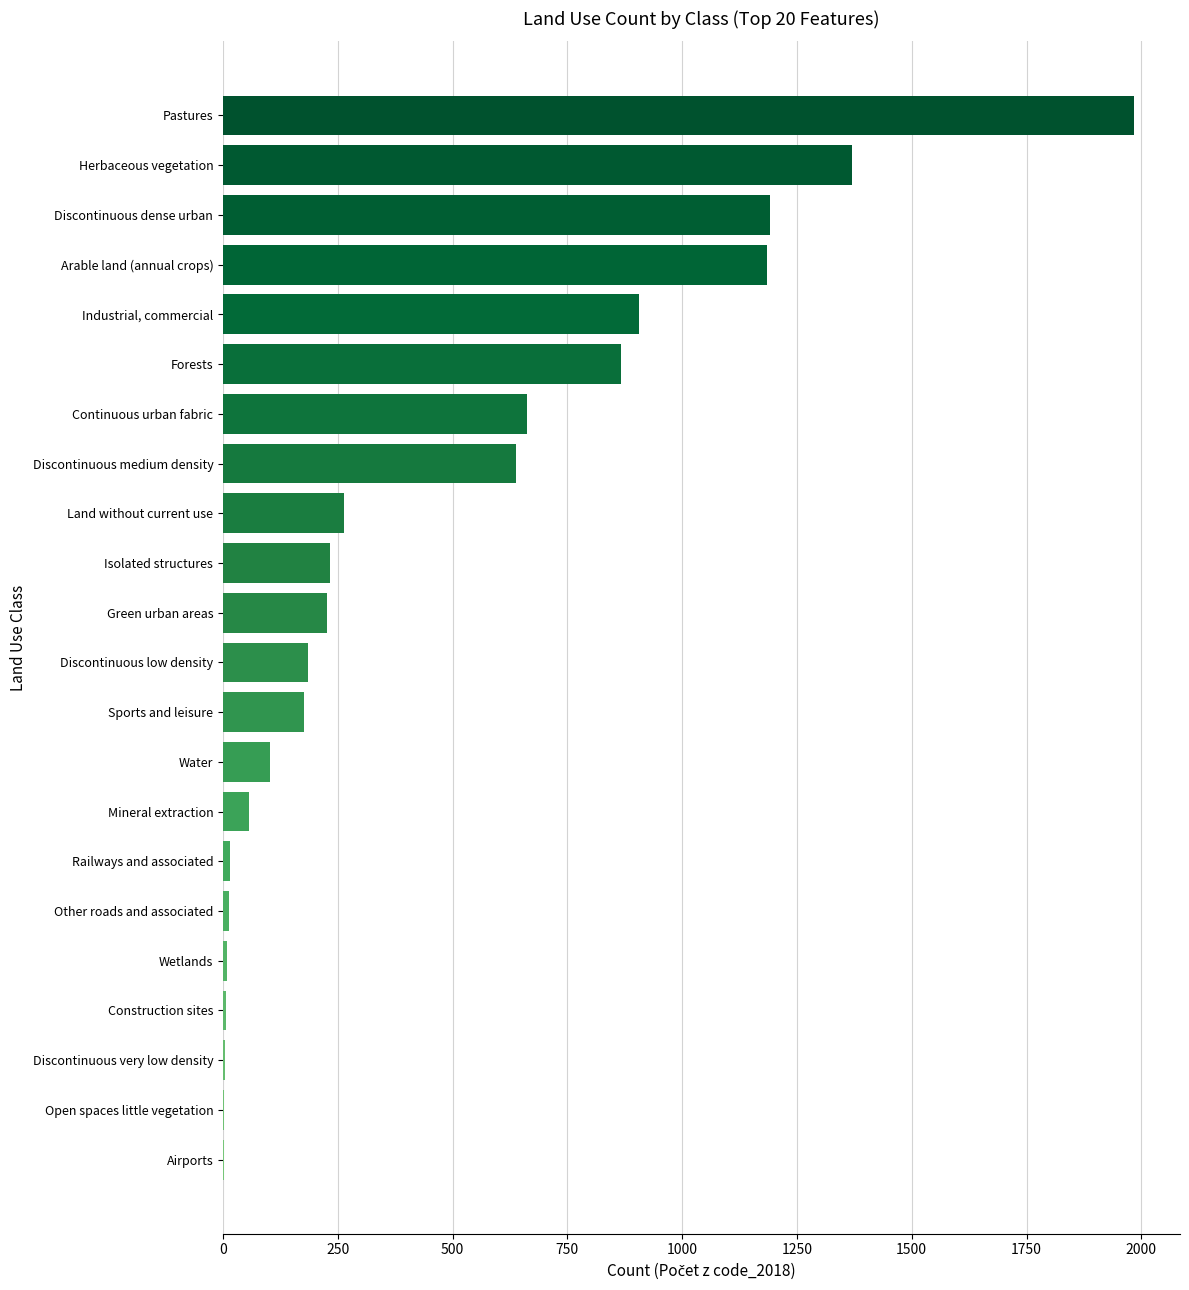

What is the sum of the values at Discontinuous dense urban and Isolated structures?

1425